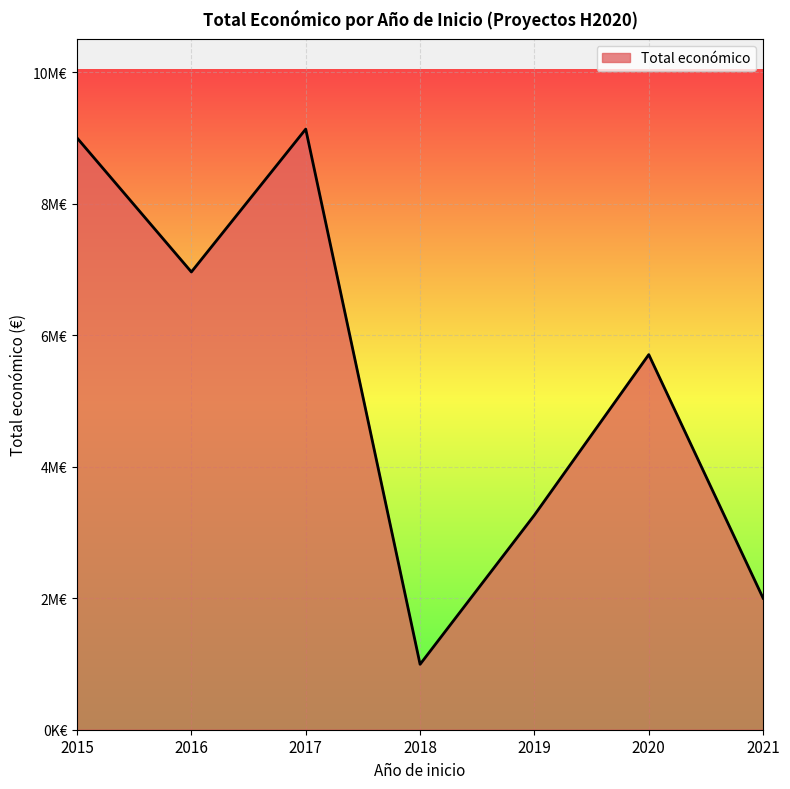

List the labels in order of value, smallest first.

2018, 2021, 2019, 2020, 2016, 2015, 2017